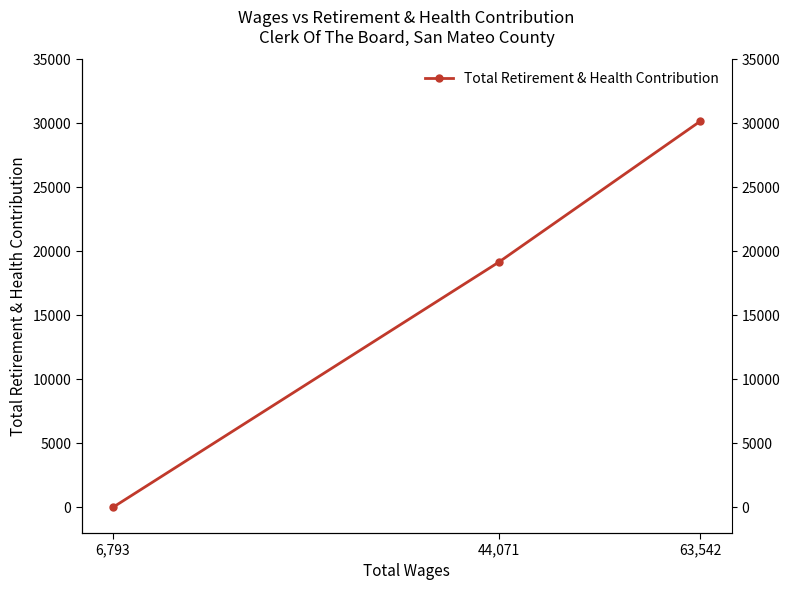

What is the sum of all values?

49329